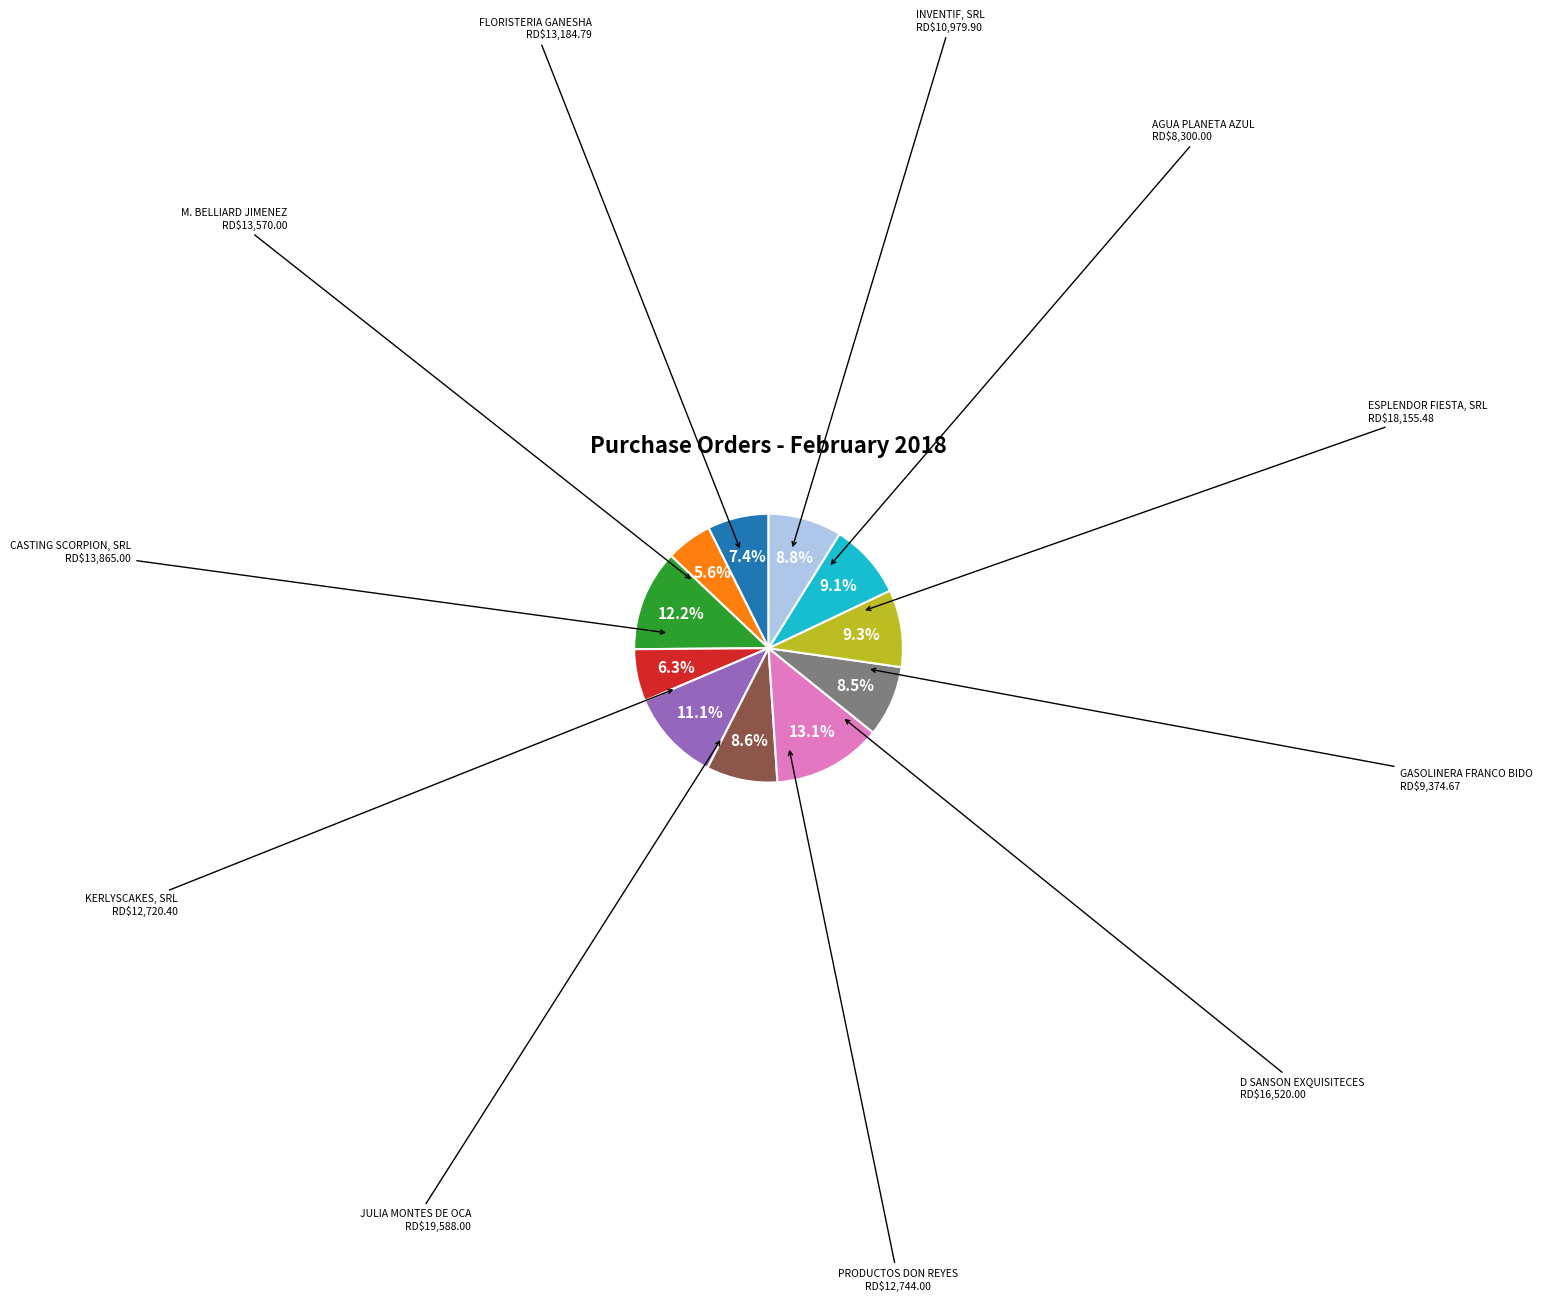

Is there a majority slice in this chart?

No